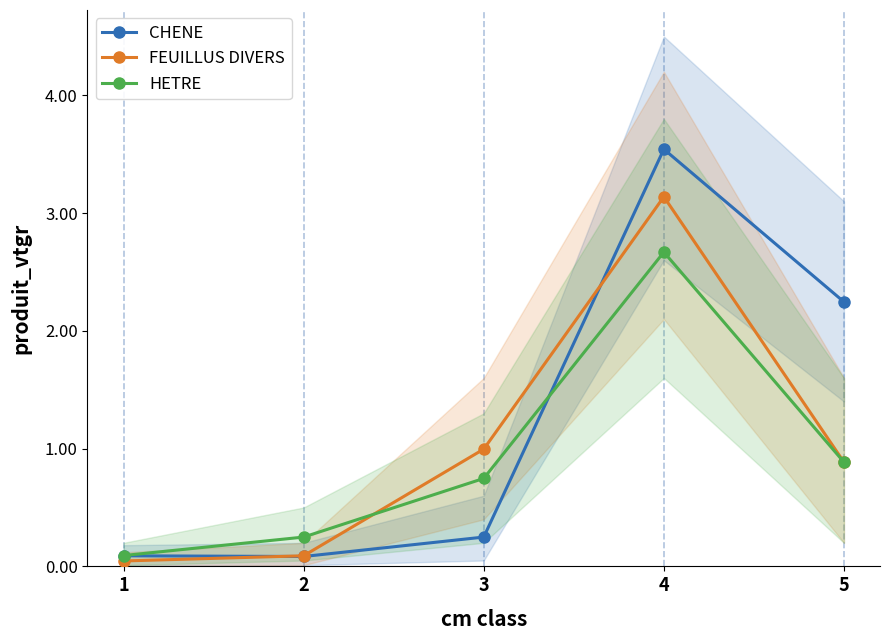

Rank the categories by FEUILLUS DIVERS value from highest to lowest.

4, 3, 5, 2, 1